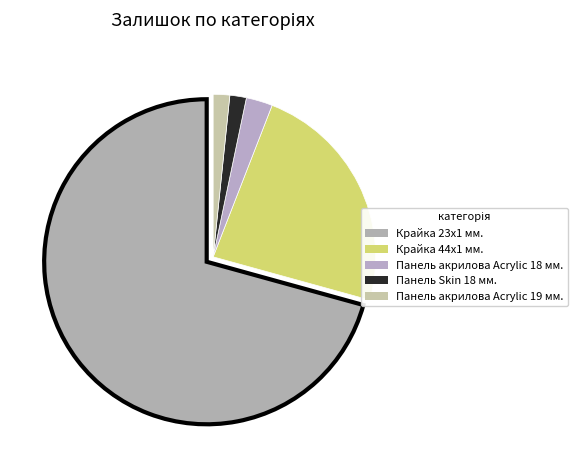

Count the number of slices in the pie.

5